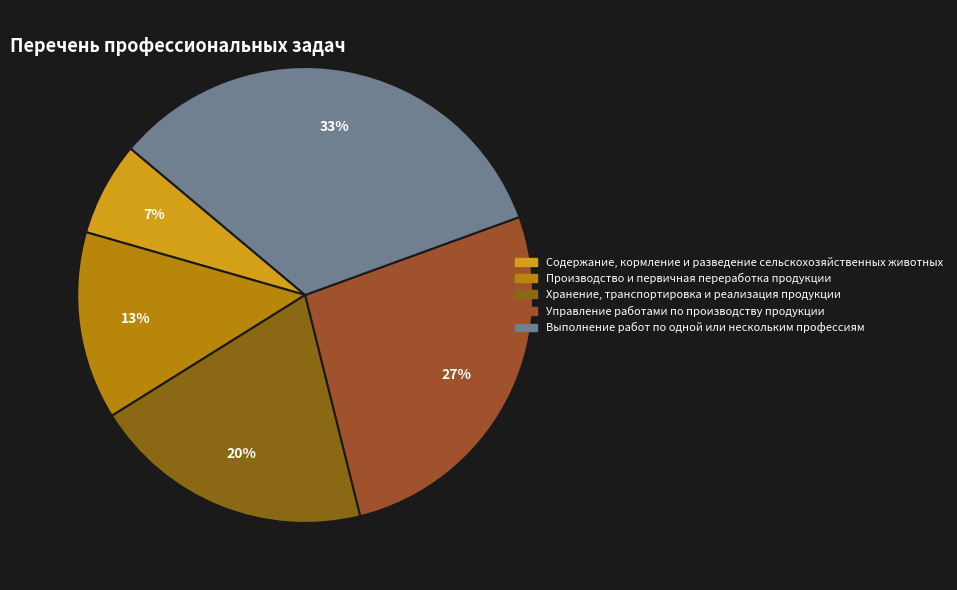

Which slice is the smallest?

Содержание, кормление и разведение сельскохозяйственных животных